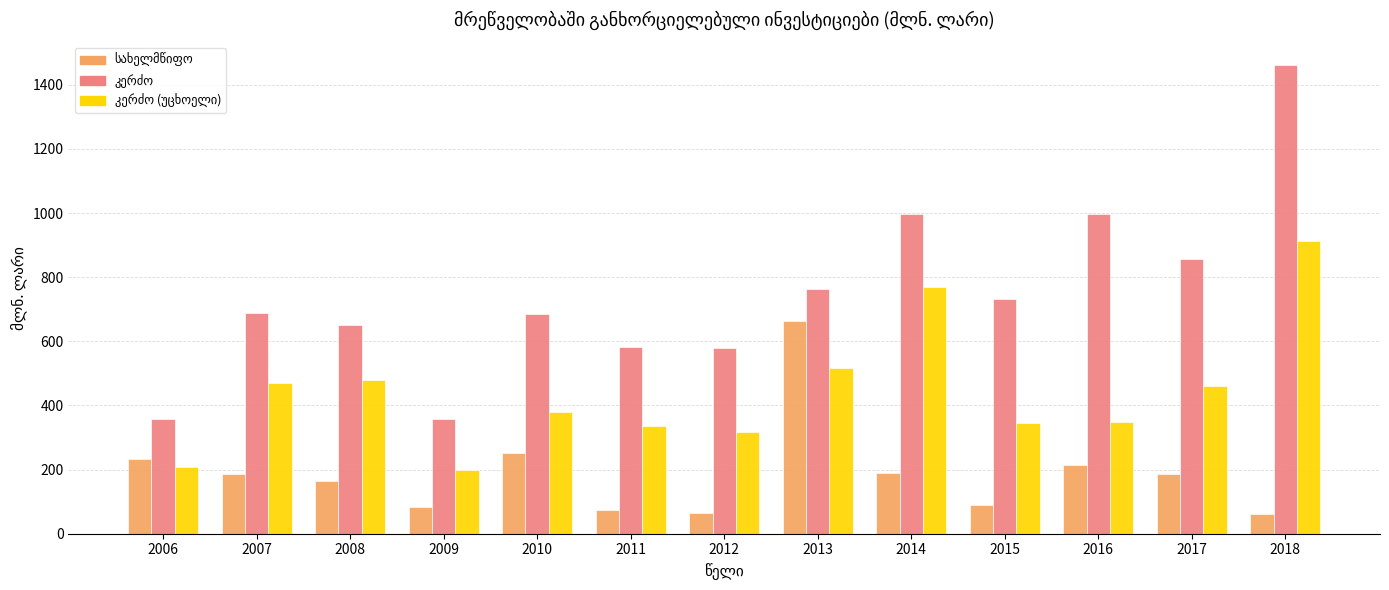

How many groups of bars are there?

13